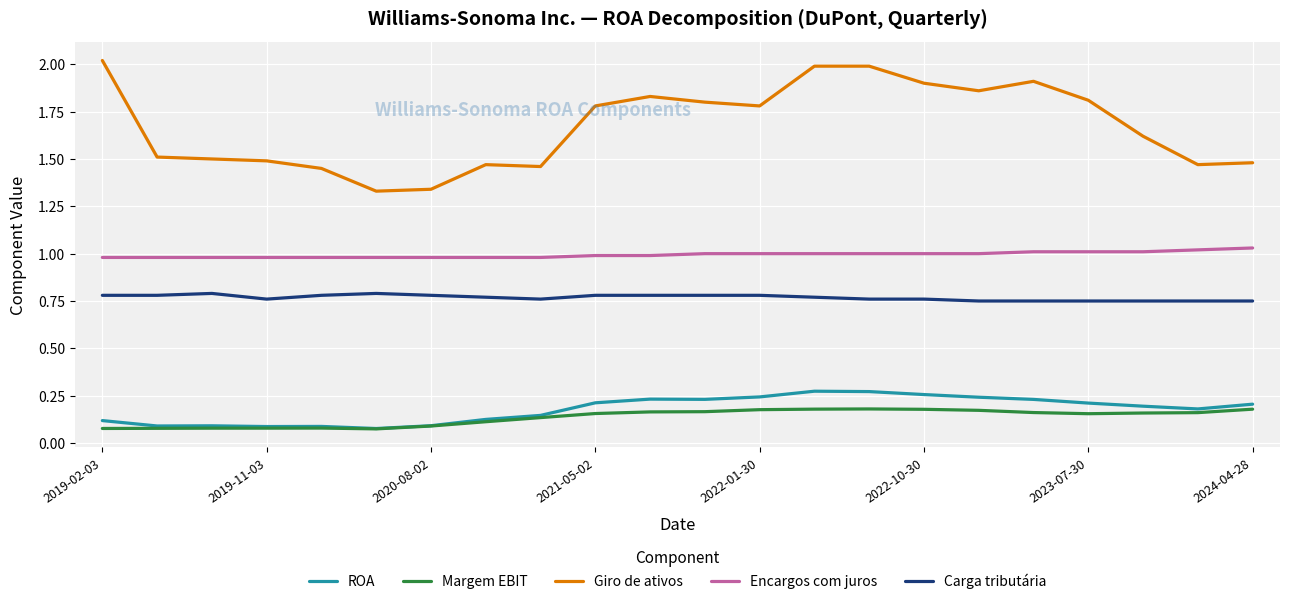

At how many categories does at least one series exceed 0?

22